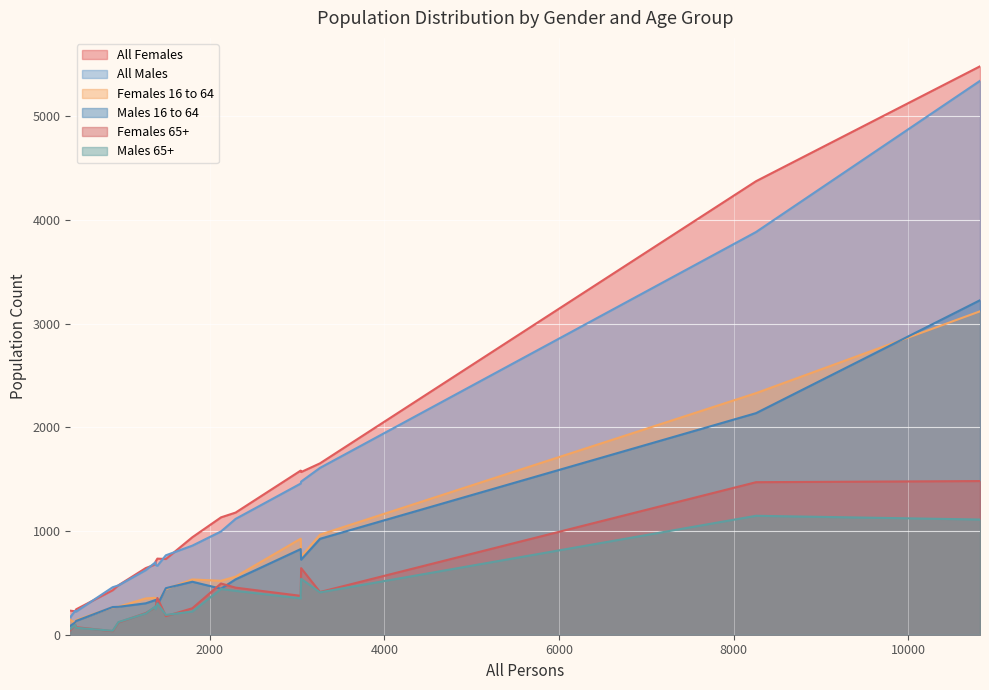

Is the value of All Females at Broadmayne greater than the value of Females 16 to 64 at Affpuddle?

Yes